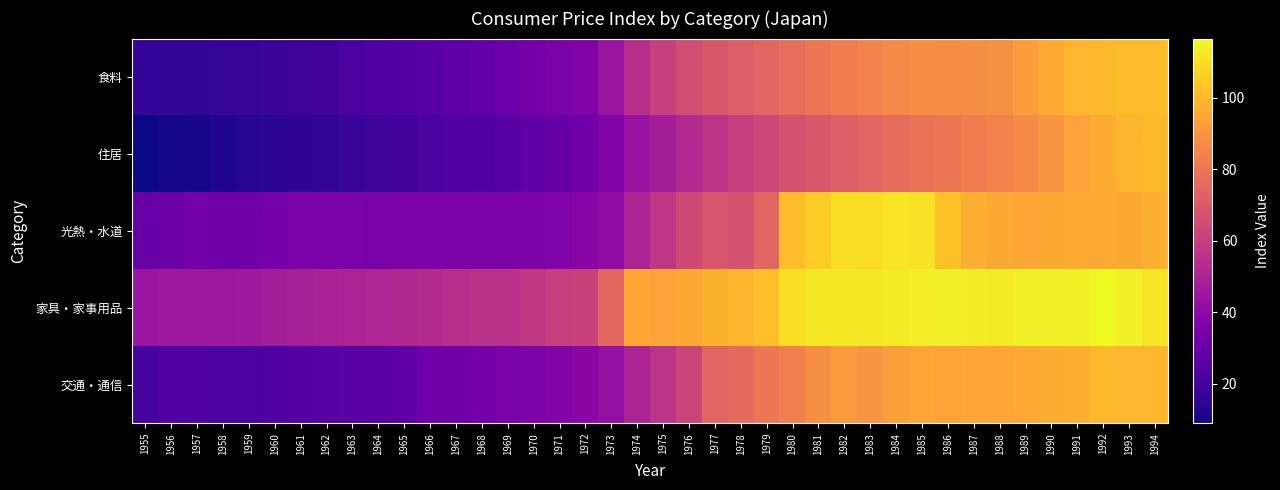

Reading left to right, what are all the values shown in this chart?

食料: 1955=16.4	1956=16.5	1957=16.9	1958=17.1	1959=17.1	1960=17.9	1961=19.0	1962=20.4	1963=22.1	1964=23.1	1965=25.0	1966=25.8	1967=27.2	1968=29.0	1969=31.3	1970=33.6	1971=35.5	1972=37.4	1973=44.1	1974=54.1	1975=60.3	1976=65.6	1977=69.2	1978=71.6	1979=73.8	1980=77.4	1981=80.7	1982=82.5	1983=84.4	1984=86.4	1985=88.0	1986=87.2	1987=87.7	1988=88.7	1989=92.2	1990=96.1	1991=99.5	1992=100.0	1993=101.3	1994=101.2
住居: 1955=9.1	1956=10.1	1957=10.7	1958=12.1	1959=13.4	1960=14.2	1961=15.5	1962=16.2	1963=17.6	1964=18.8	1965=20.2	1966=22.3	1967=23.4	1968=24.0	1969=25.4	1970=27.5	1971=29.5	1972=32.3	1973=36.8	1974=43.8	1975=47.6	1976=52.1	1977=56.4	1978=60.2	1979=63.6	1980=67.4	1981=69.5	1982=71.5	1983=74.1	1984=76.6	1985=78.7	1986=80.0	1987=82.4	1988=83.9	1989=87.1	1990=90.0	1991=93.5	1992=96.8	1993=98.9	1994=100.1
光熱・水道: 1955=30.3	1956=31.3	1957=32.6	1958=31.7	1959=31.8	1960=33.2	1961=34.6	1962=35.1	1963=35.1	1964=35.0	1965=35.2	1966=35.2	1967=35.2	1968=35.4	1969=35.8	1970=36.1	1971=36.6	1972=38.7	1973=40.8	1974=50.1	1975=57.2	1976=64.3	1977=68.6	1978=67.1	1979=73.7	1980=101.1	1981=105.0	1982=110.1	1983=109.4	1984=111.3	1985=111.0	1986=102.4	1987=97.4	1988=95.9	1989=94.8	1990=95.8	1991=96.2	1992=96.2	1993=95.8	1994=97.9
家具・家事用品: 1955=44.3	1956=45.5	1957=45.4	1958=45.4	1959=45.7	1960=47.3	1961=48.3	1962=49.2	1963=50.1	1964=50.8	1965=51.6	1966=52.4	1967=54.0	1968=55.0	1969=55.0	1970=58.0	1971=60.1	1972=61.5	1973=74.9	1974=94.7	1975=93.6	1976=95.7	1977=98.2	1978=99.1	1979=101.5	1980=109.8	1981=112.5	1982=112.5	1983=112.6	1984=113.1	1985=113.8	1986=114.2	1987=113.3	1988=113.1	1989=114.0	1990=114.1	1991=114.8	1992=116.5	1993=114.4	1994=111.8
交通・通信: 1955=21.0	1956=23.3	1957=23.6	1958=22.7	1959=22.9	1960=23.1	1961=24.9	1962=25.6	1963=26.2	1964=26.7	1965=27.6	1966=31.5	1967=32.0	1968=33.2	1969=34.9	1970=36.3	1971=37.5	1972=39.3	1973=42.2	1974=50.1	1975=55.7	1976=62.6	1977=74.1	1978=75.4	1979=80.6	1980=83.1	1981=87.8	1982=91.5	1983=89.9	1984=92.6	1985=94.7	1986=93.9	1987=94.9	1988=94.7	1989=96.1	1990=96.9	1991=97.9	1992=99.8	1993=99.6	1994=99.3